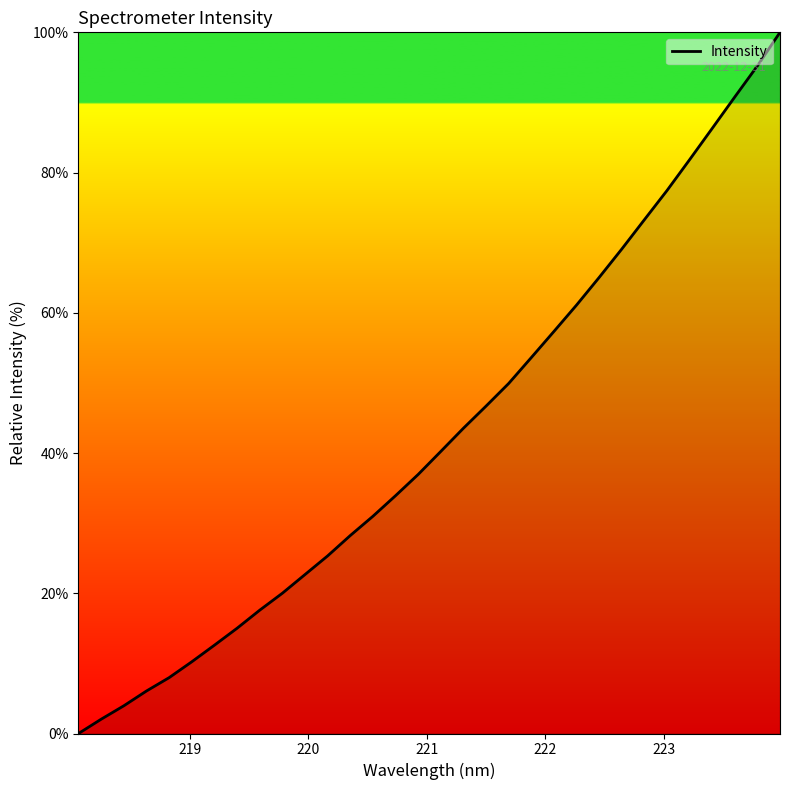

What is the greatest value displayed?

100.0